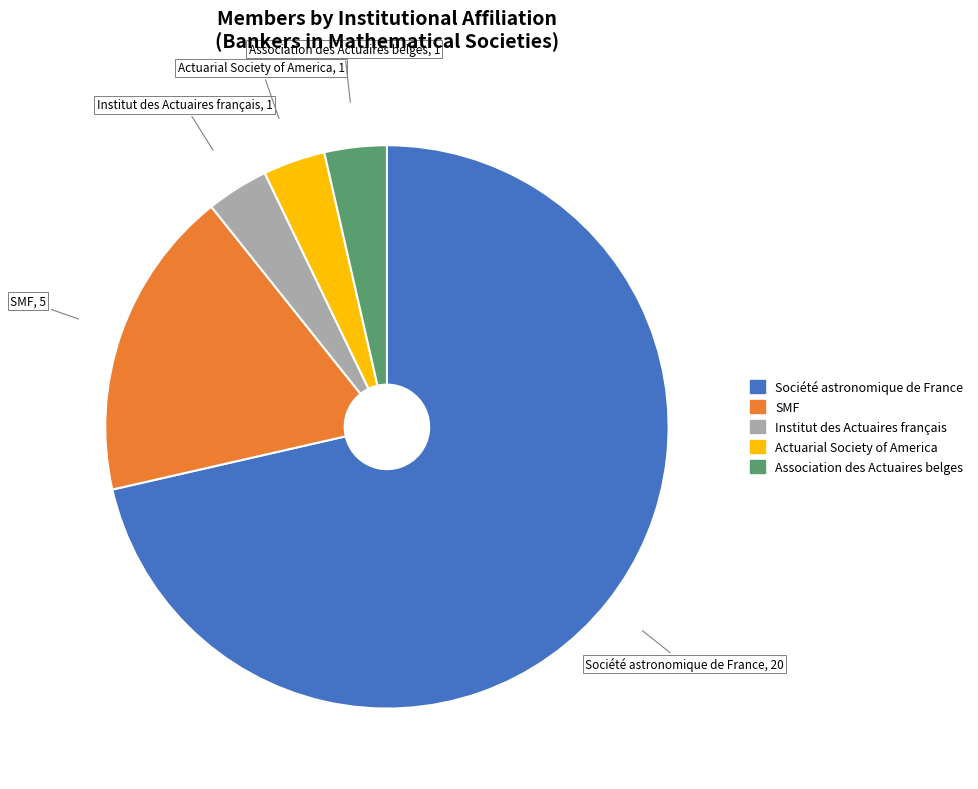

The Institut des Actuaires français slice represents 17% of the pie. True or false?

False